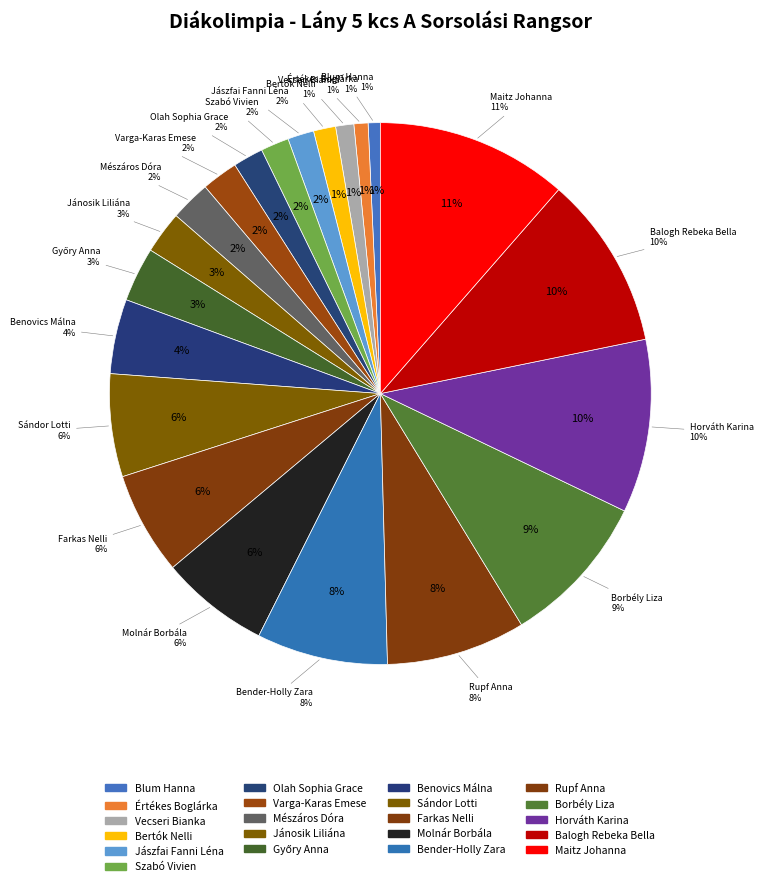

To the nearest percent, what is the difference between the Rupf Anna and Balogh Rebeka Bella slice percentages?

2%